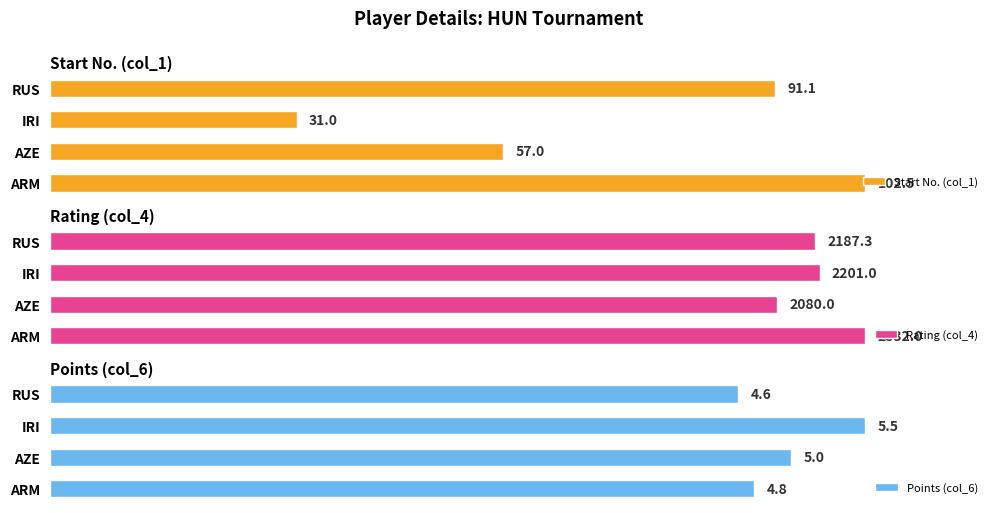

Which series has the largest total across all categories?

Rating (col_4)